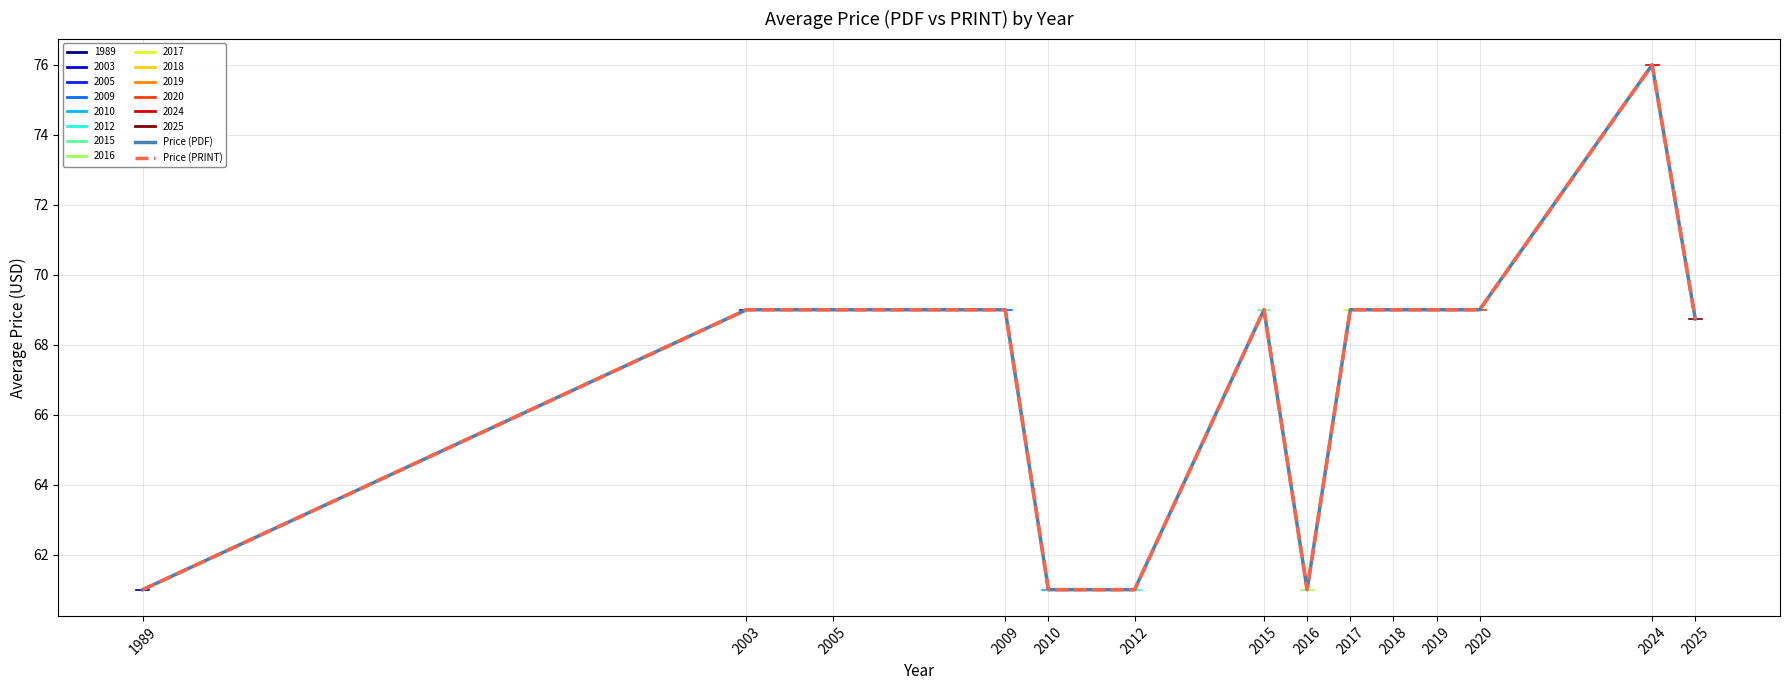

What is the value of the Price (PDF) point at the 4th from the left?

69.0